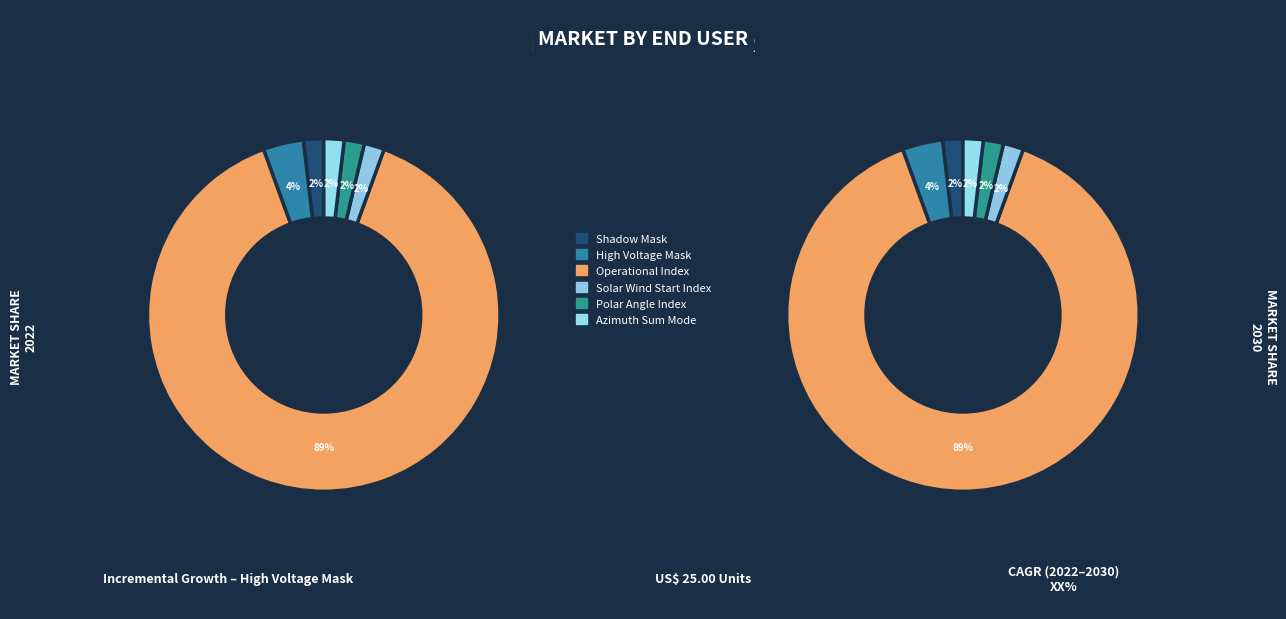

The Polar Angle Index slice represents 13% of the pie. True or false?

False